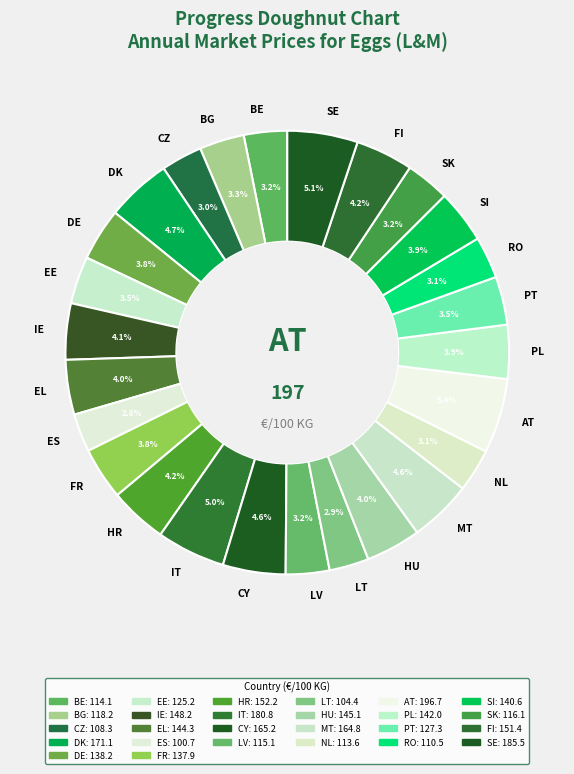

Does any single category account for the majority?

No